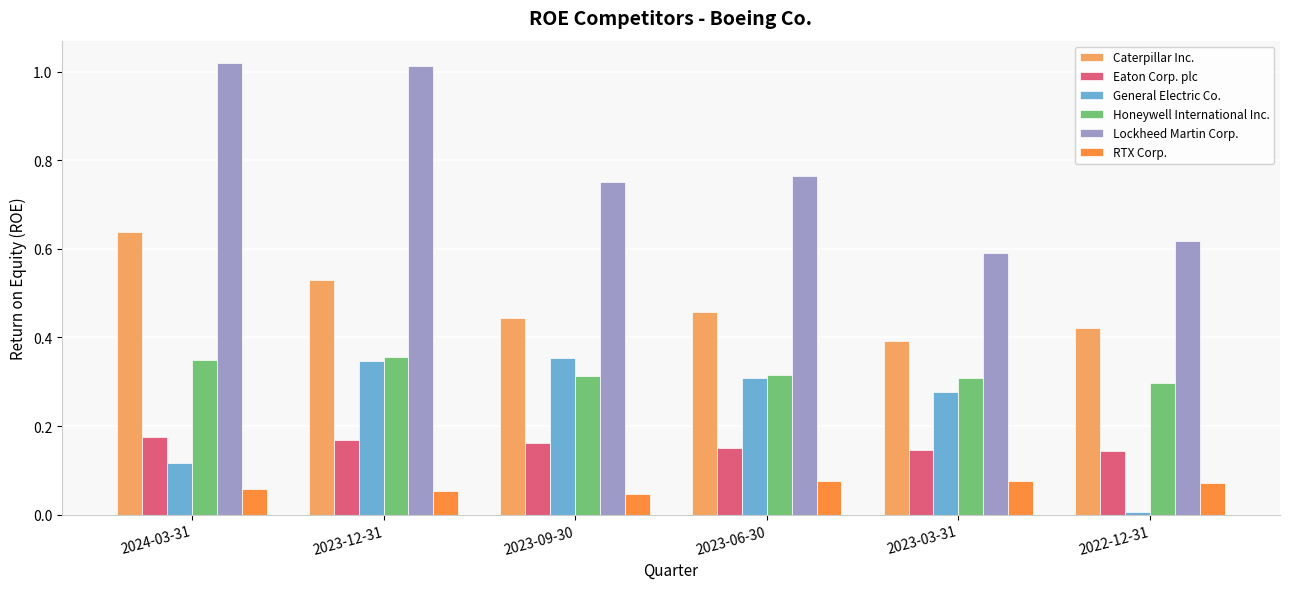

The value of RTX Corp. at 2023-12-31 is 0.0. True or false?

False